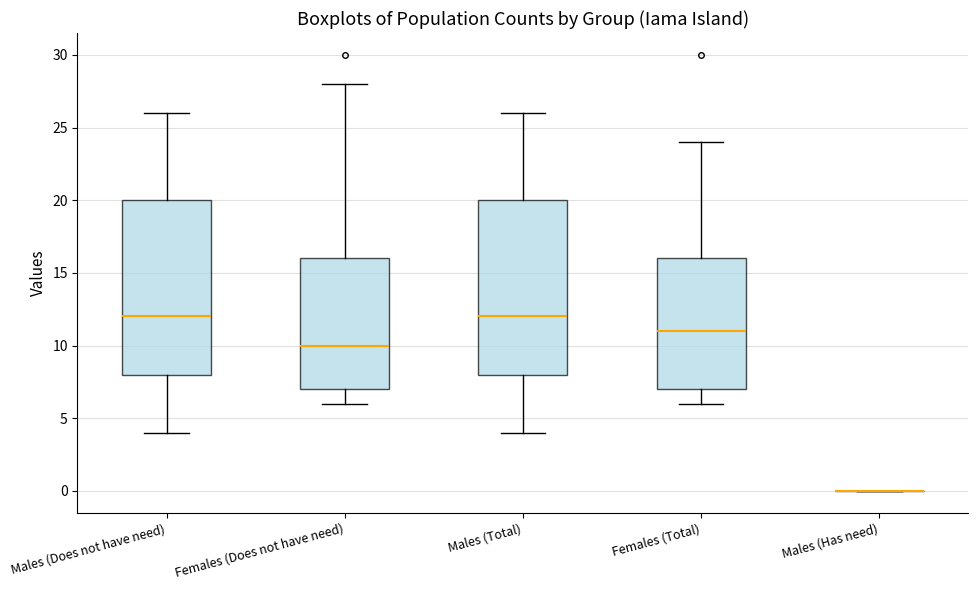

Reading left to right, read every box against the y-axis: the position of its median line, the range the box covers, and the ends of its whiskers. The values are not printed on the chart, so give them approximately, as read against the axis.

Males (Does not have need): median 12, box 8 to 20, whiskers 4 to 26
Females (Does not have need): median 10, box 7 to 16, whiskers 6 to 28
Males (Total): median 12, box 8 to 20, whiskers 4 to 26
Females (Total): median 11, box 7 to 16, whiskers 6 to 24
Males (Has need): box collapsed to a line at 0, whiskers 0 to 0